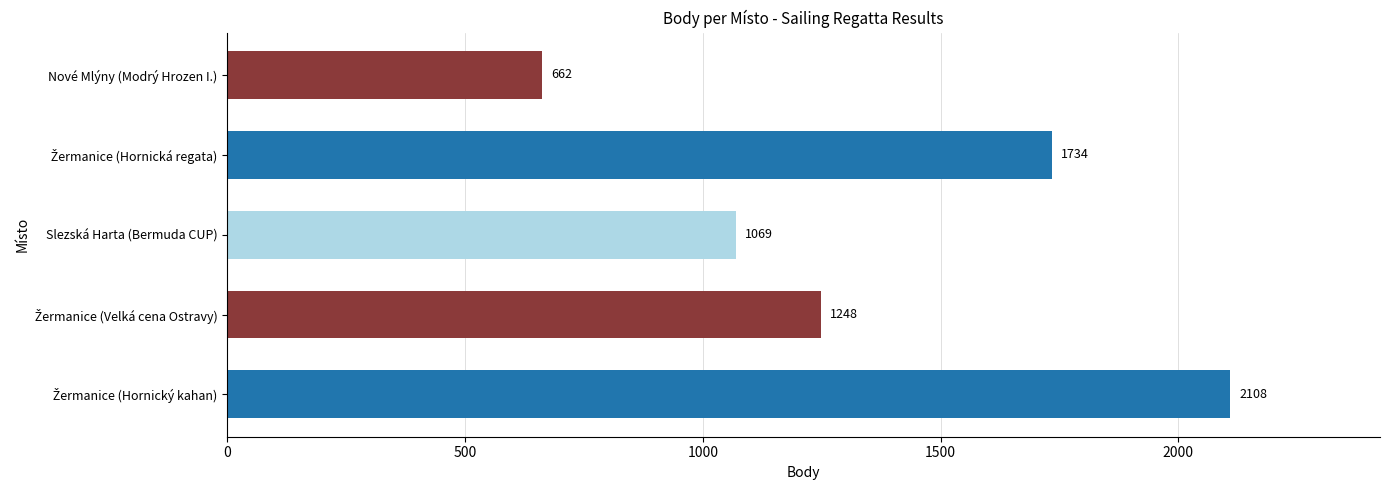

What is the smallest value displayed?

662